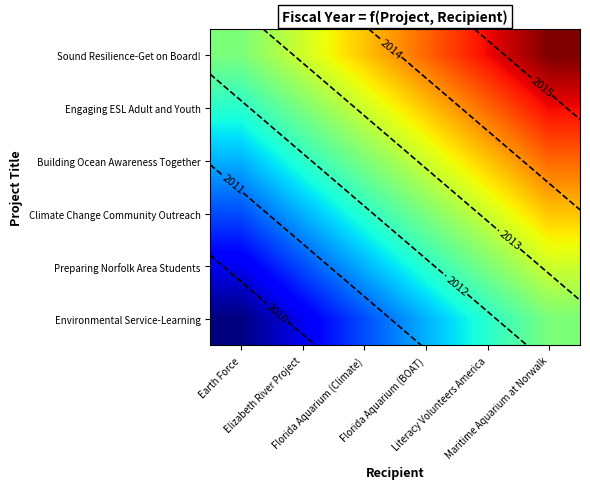

How many values in the Sound Resilience-Get on Board! series exceed 2014?

3